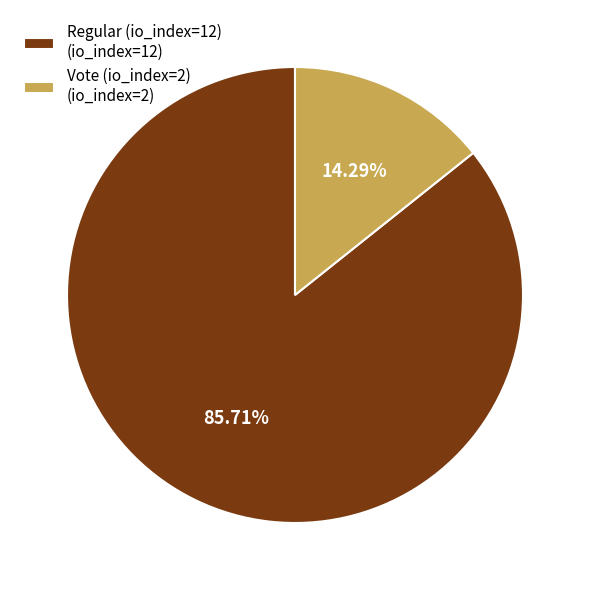

What percentage is the Vote (io_index=2) slice, to the nearest percent?

14%